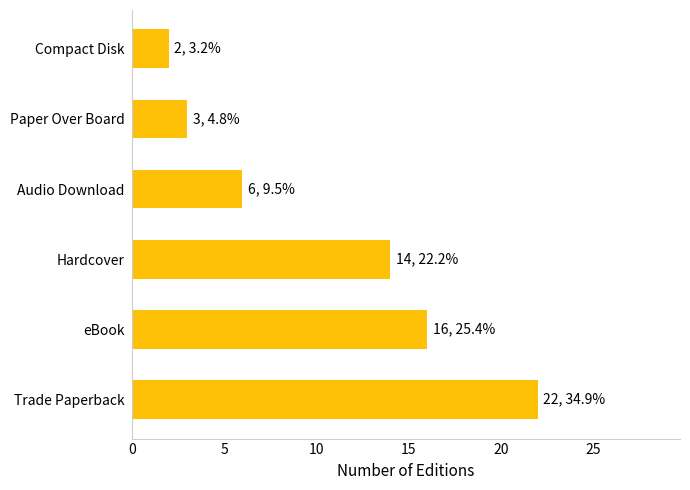

Where is the data nearest to the value 12?

Hardcover